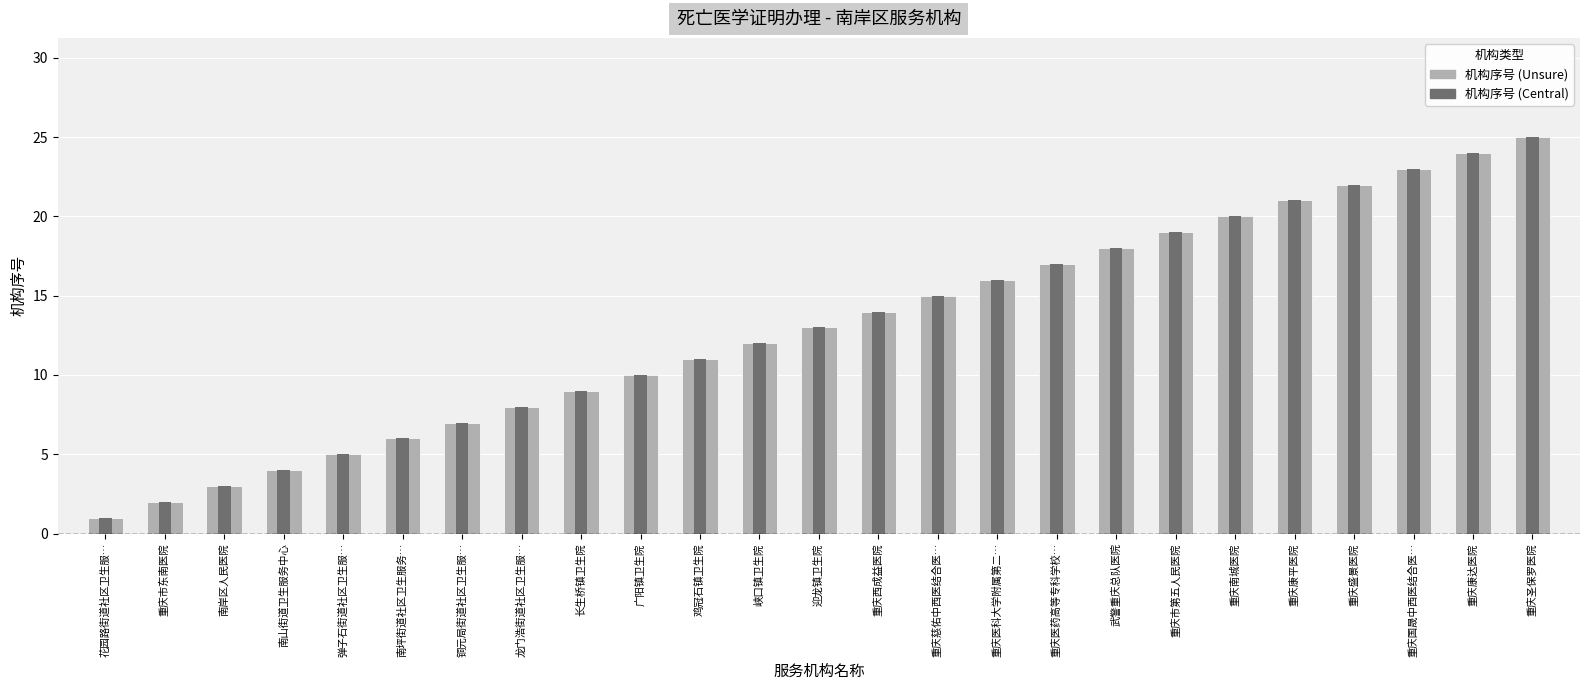

What is the difference between the maximum and minimum values?

24